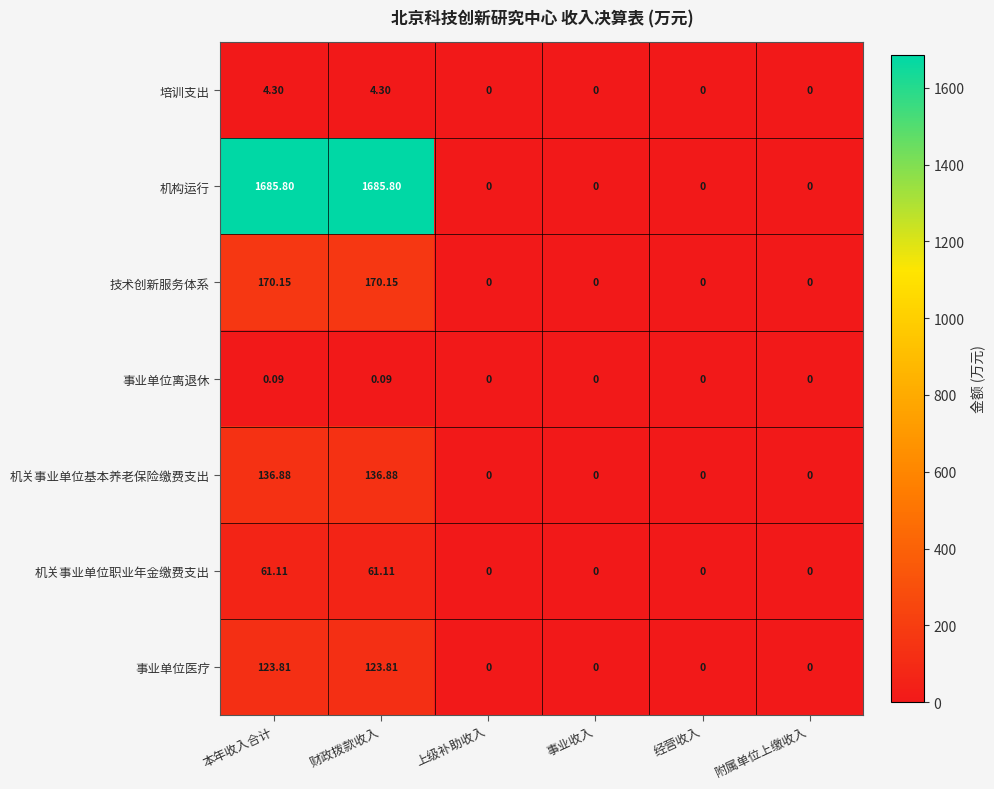

List the series in order of their peak value, highest first.

机构运行, 技术创新服务体系, 机关事业单位基本养老保险缴费支出, 事业单位医疗, 机关事业单位职业年金缴费支出, 培训支出, 事业单位离退休